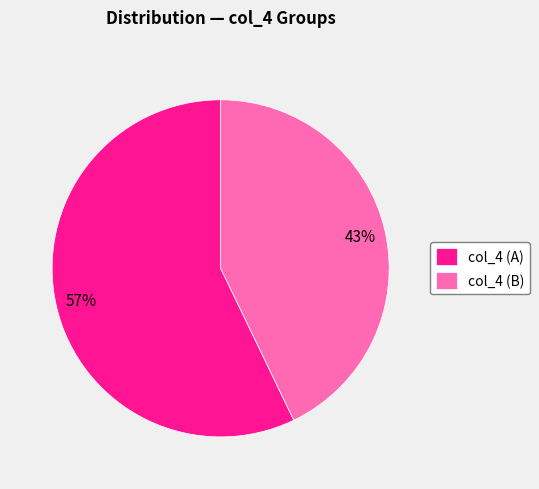

What is the majority slice?

col_4 (A)